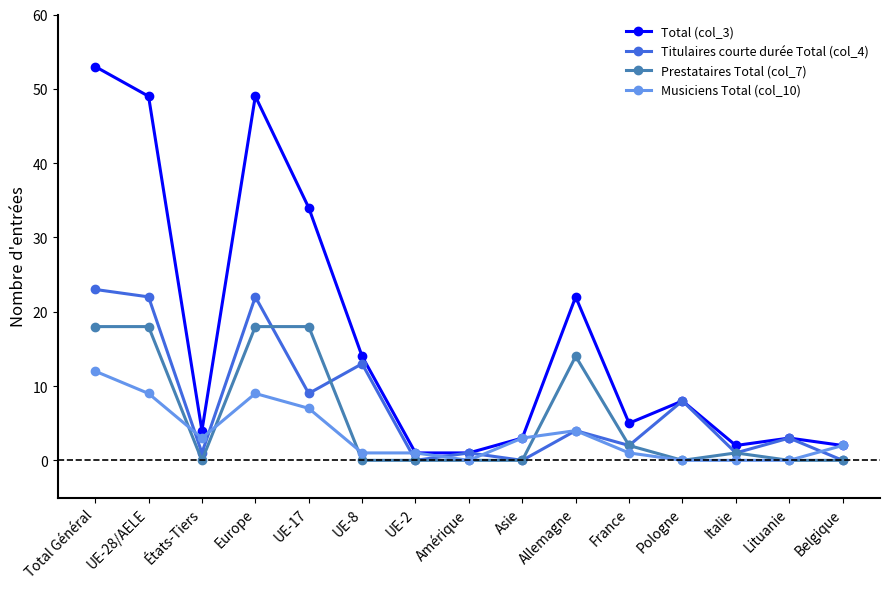

Does the chart have visible grid lines?

No